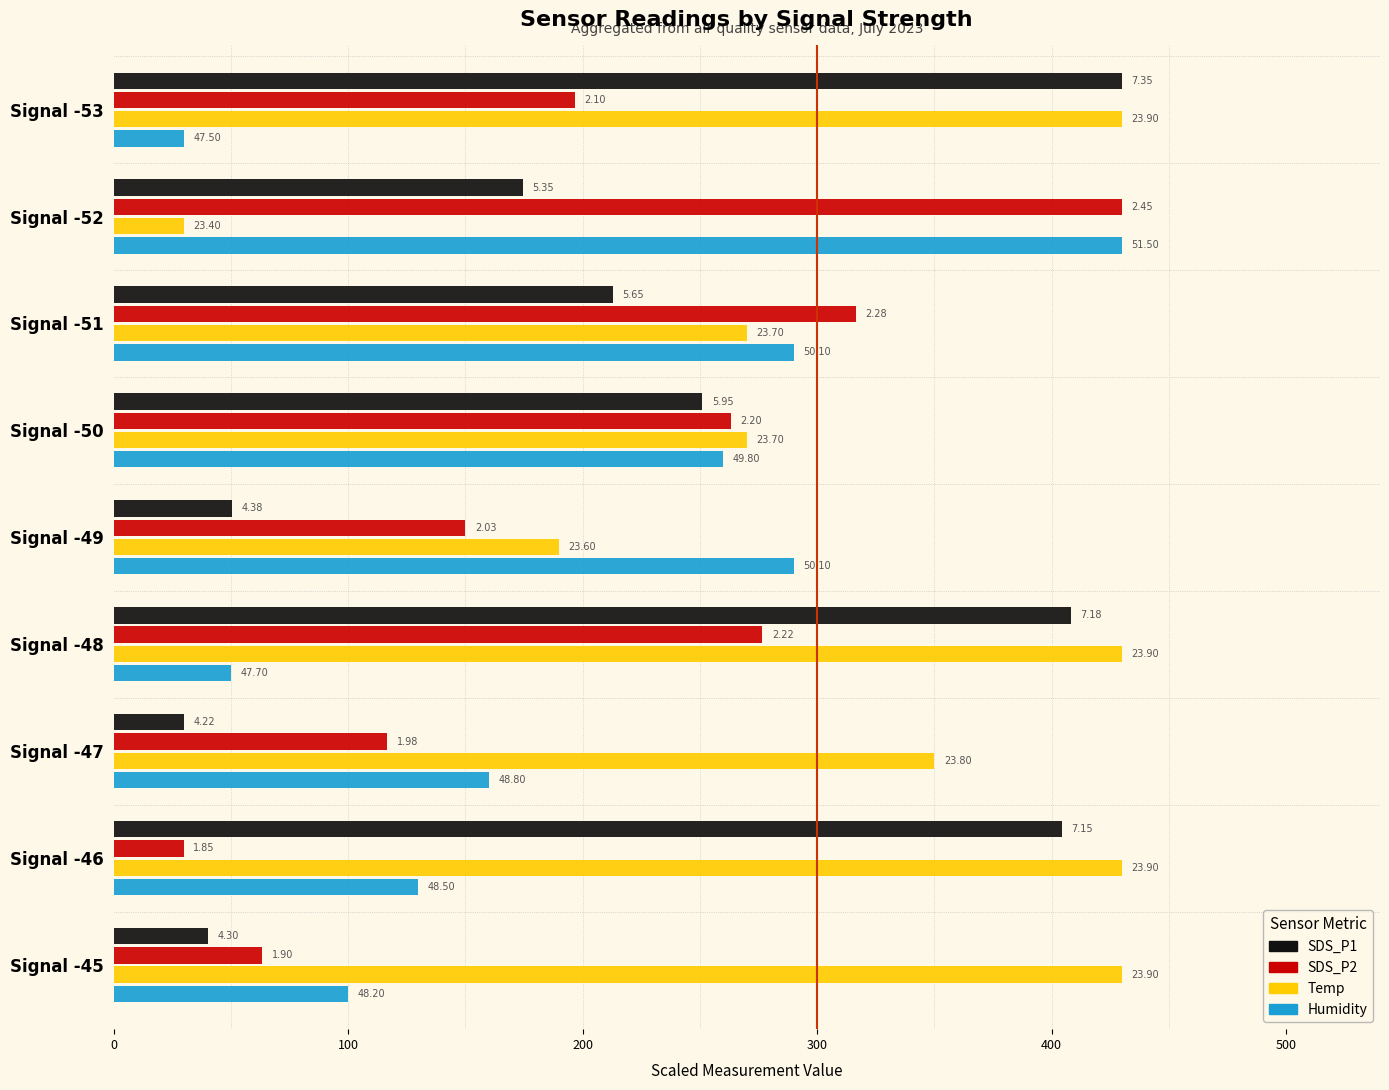

What is the average value of the SDS_P1 series?

222.4